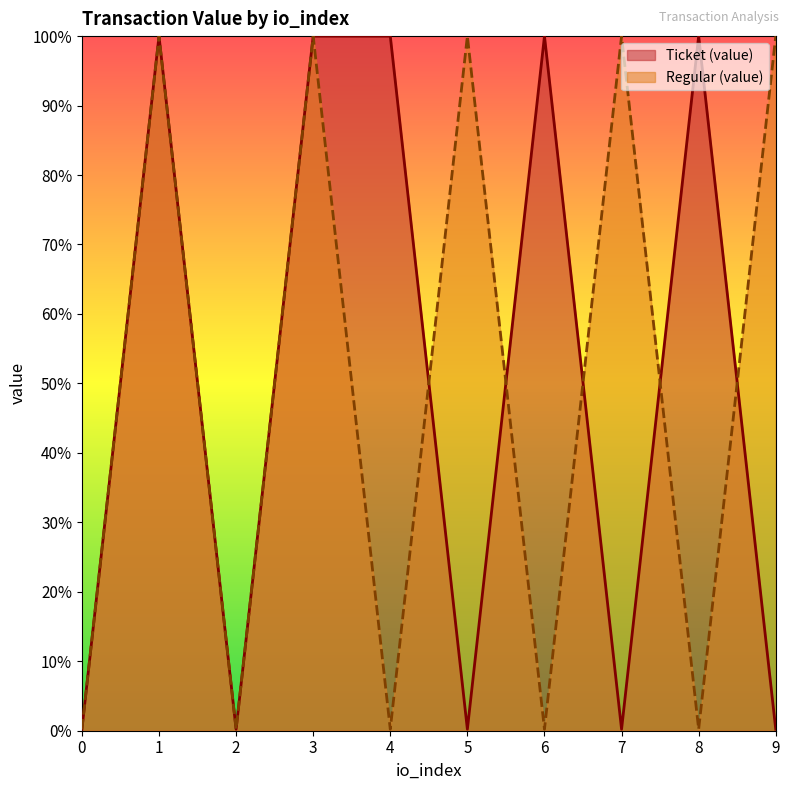

What is the value of the Ticket (value) point at the 2nd from the left?

100.0